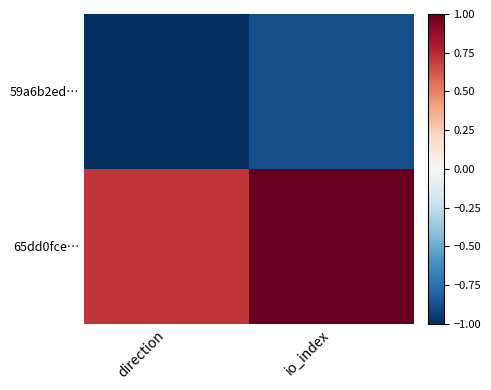

Reading left to right, extract all data points from this chart.

59a6b2ed…: direction=-1.0	io_index=-0.9
65dd0fce…: direction=0.7	io_index=1.0